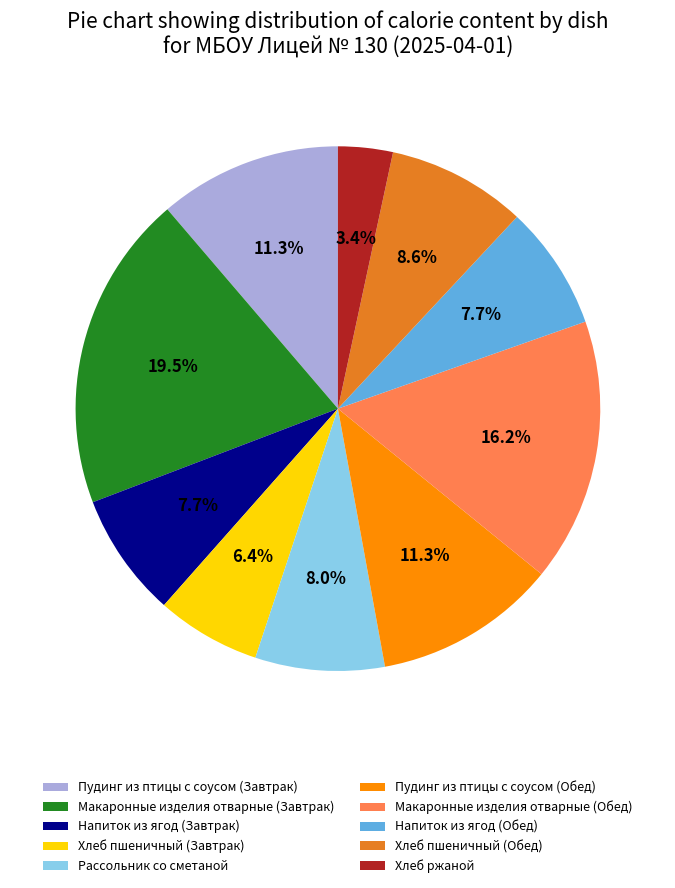

Does any single category account for the majority?

No